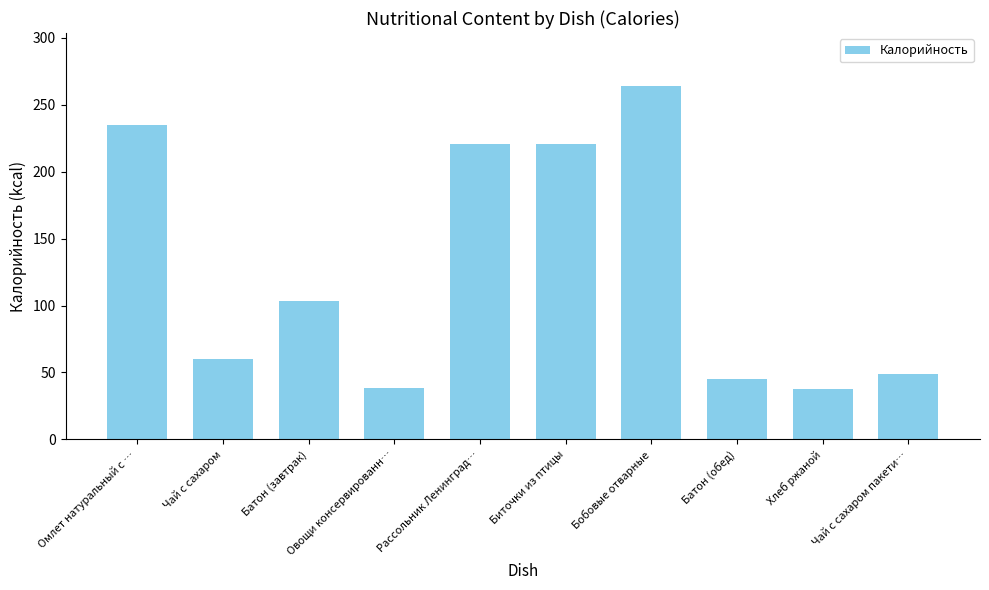

How many data points does each series have?

10